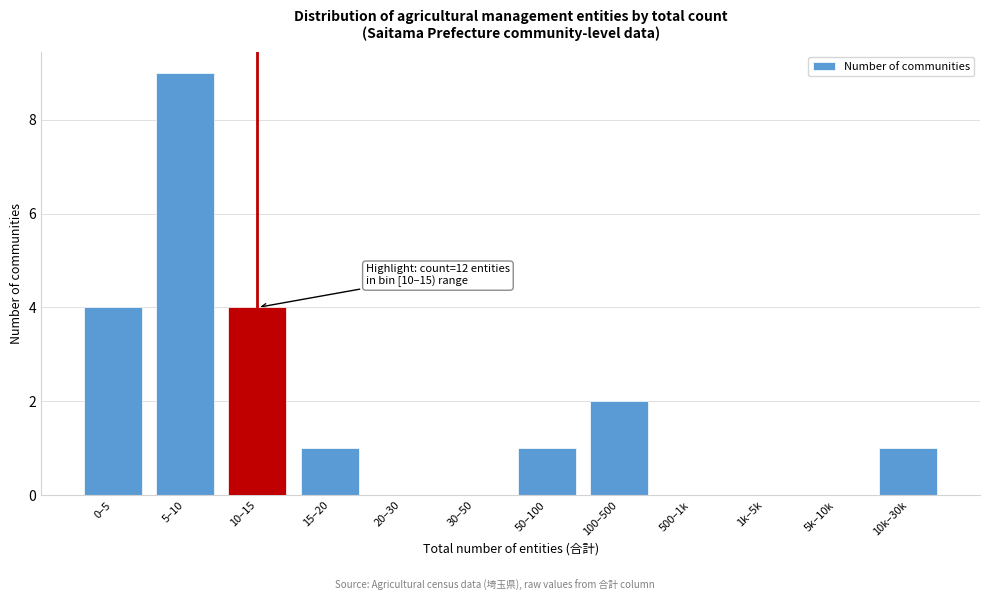

Reading left to right, transcribe all the data shown in this chart.

0–5=4	5–10=9	10–15=4	15–20=1	20–30=0	30–50=0	50–100=1	100–500=2	500–1k=0	1k–5k=0	5k–10k=0	10k–30k=1